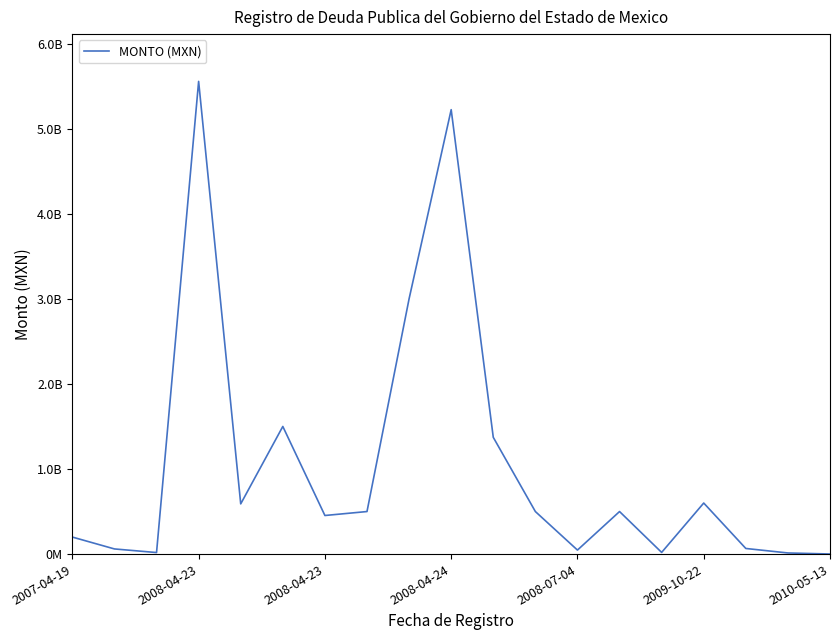

Does the chart have visible grid lines?

No